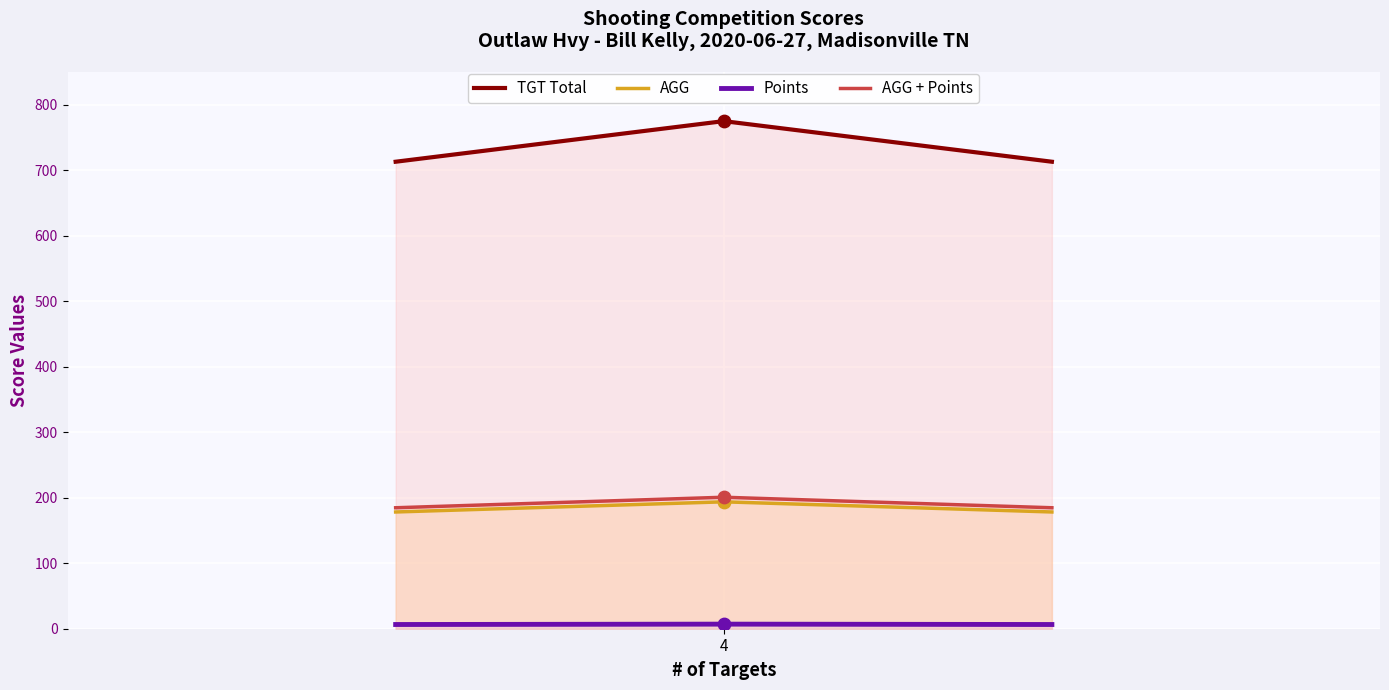

What are all the series names shown in the legend?

TGT Total, AGG, Points, AGG + Points